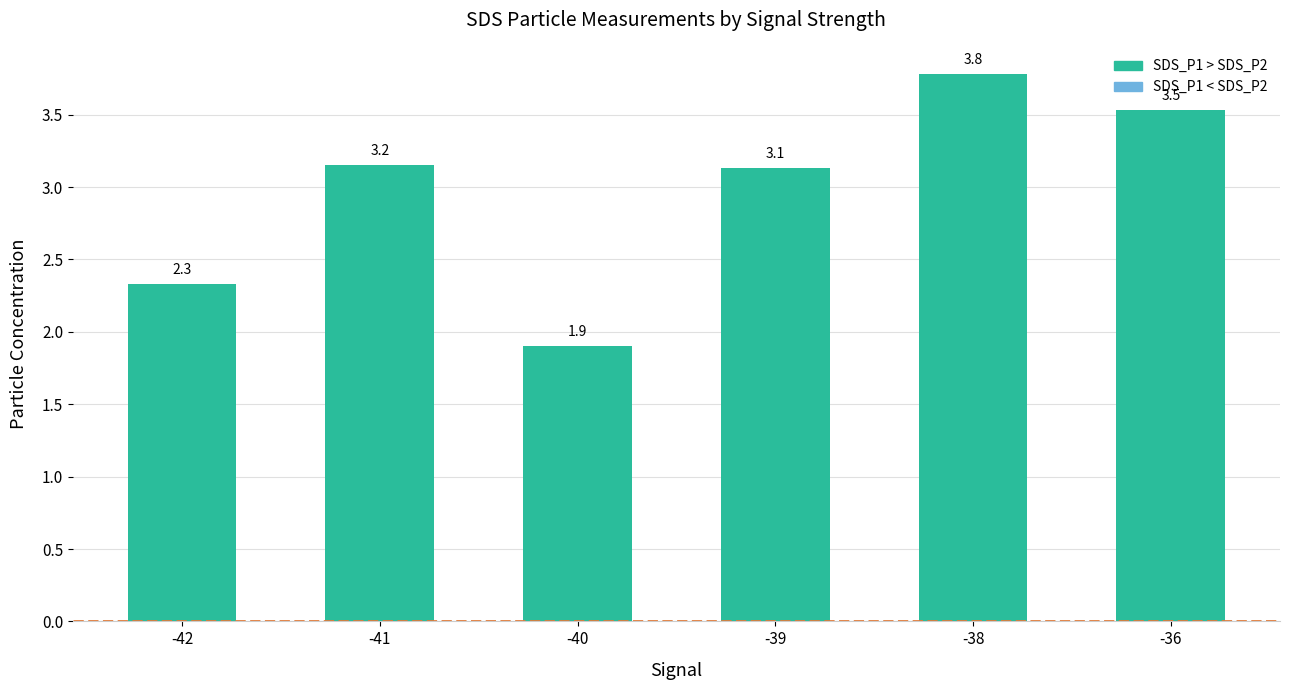

Reading left to right, list all the values displayed in this chart.

2.3	3.2	1.9	3.1	3.8	3.5